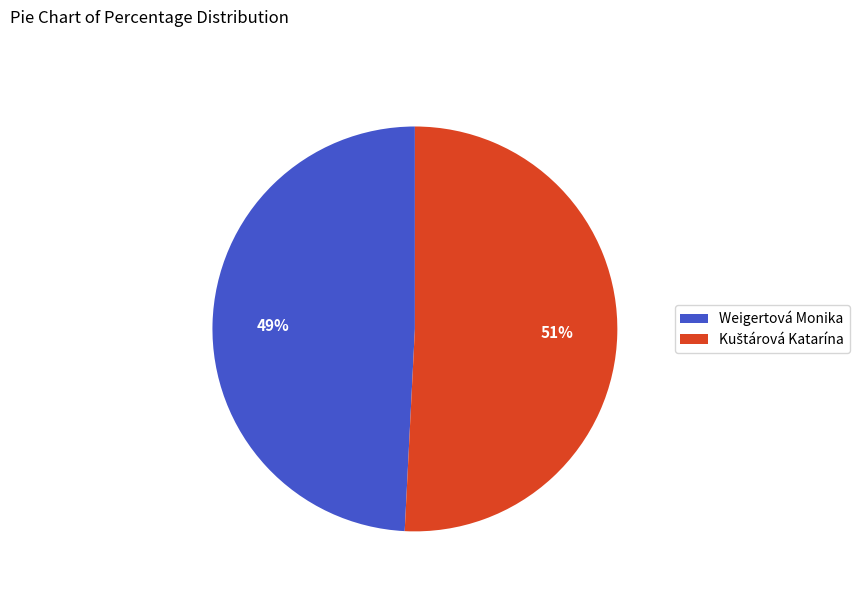

True or false: Weigertová Monika accounts for 40% of the total.

False